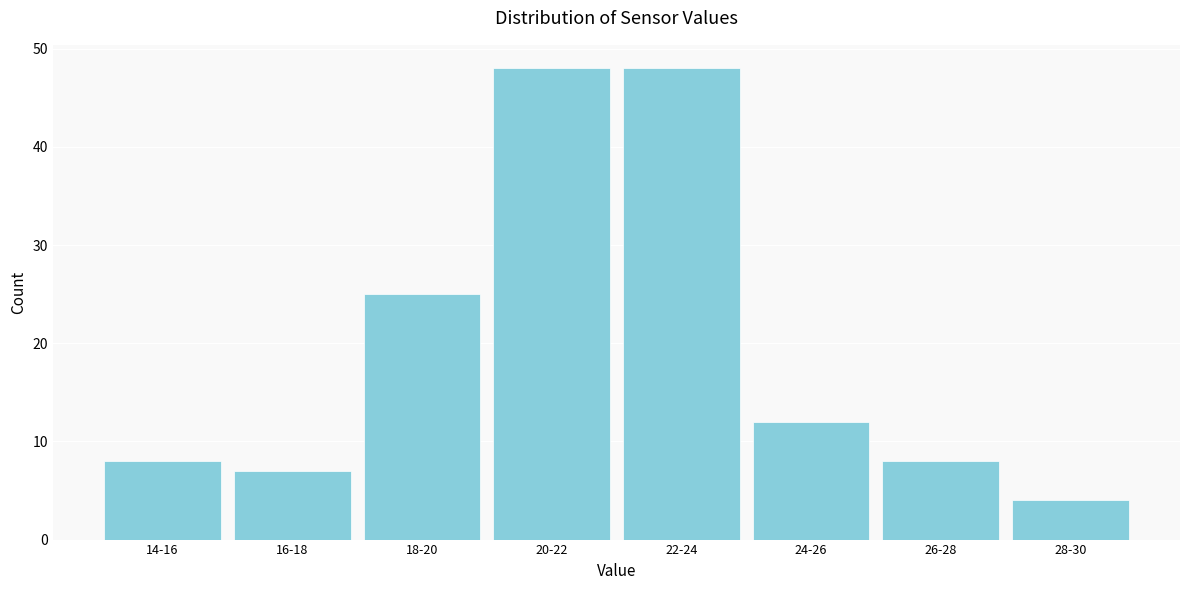

Reading right to left, transcribe all the data shown in this chart.

4	8	12	48	48	25	7	8